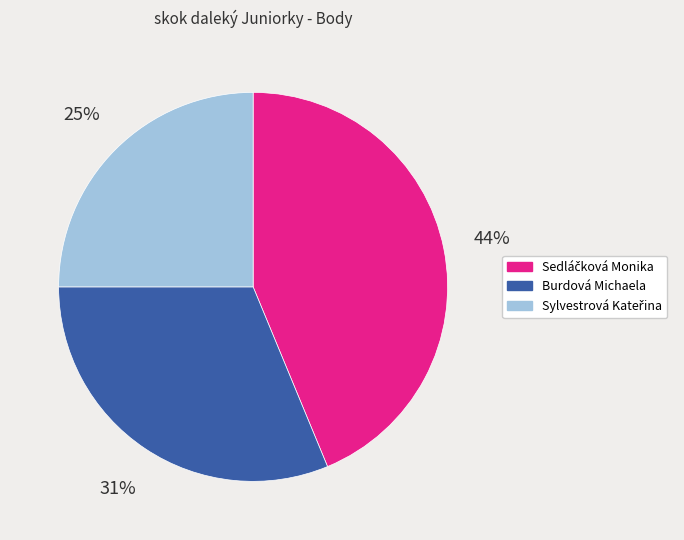

To the nearest percent, what percentage of the pie is Burdová Michaela?

31%